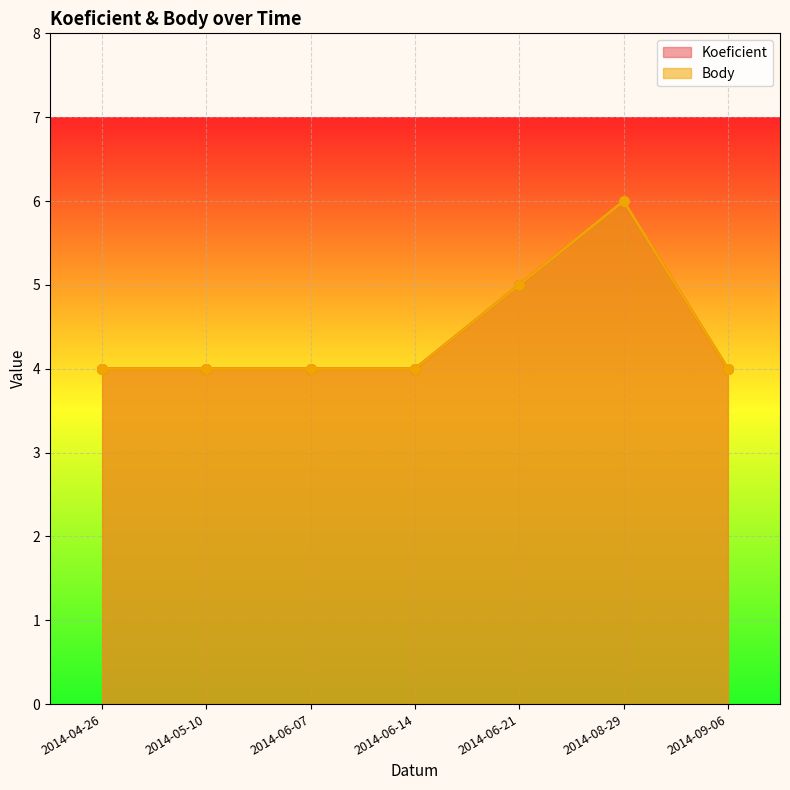

Between 2014-08-29 and 2014-09-06, which series saw the biggest shift?

Koeficient